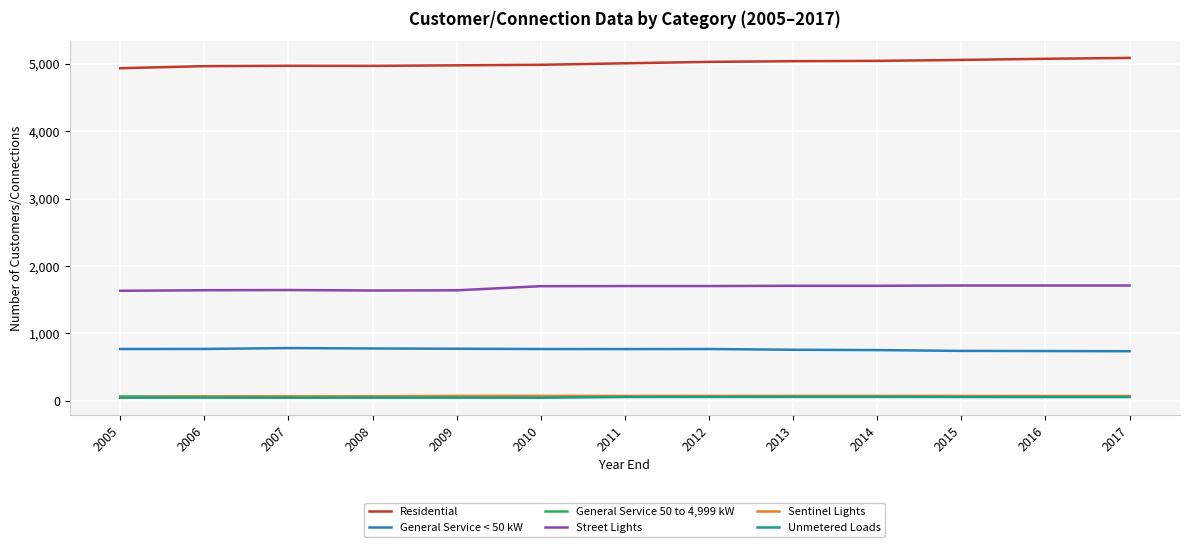

True or false: Residential and Sentinel Lights cross at least once.

False